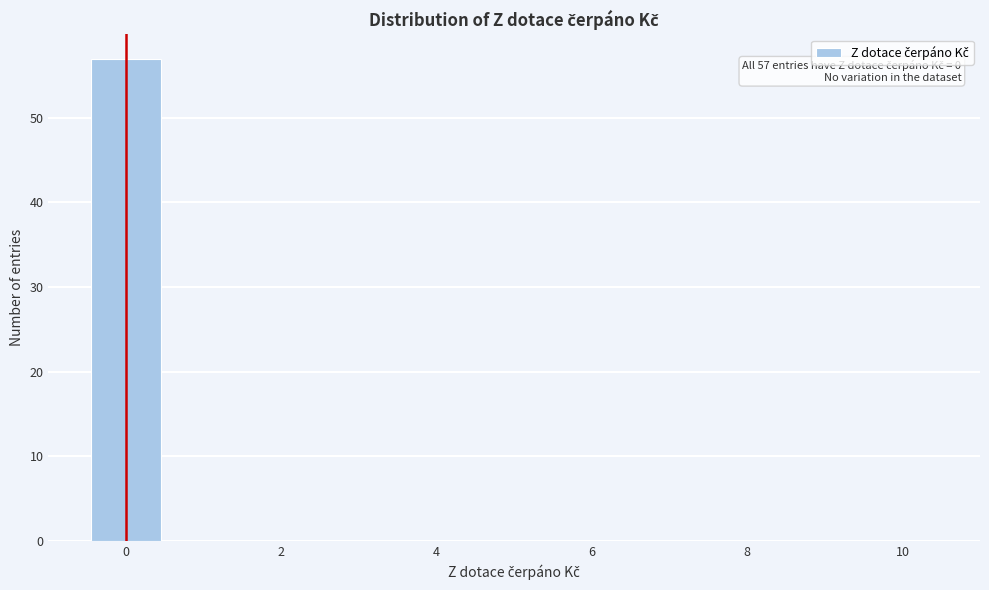

Which range on the x-axis has the tallest bar?

-0.5 to 0.5